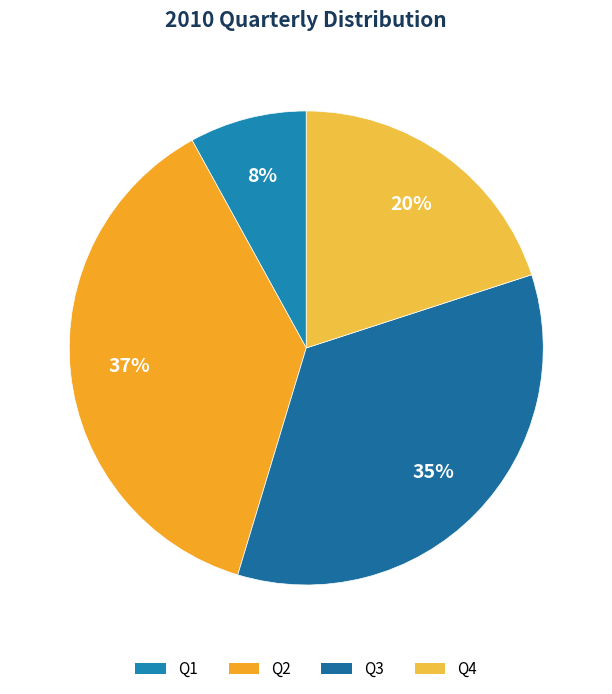

Is Q2 the majority of the pie?

No